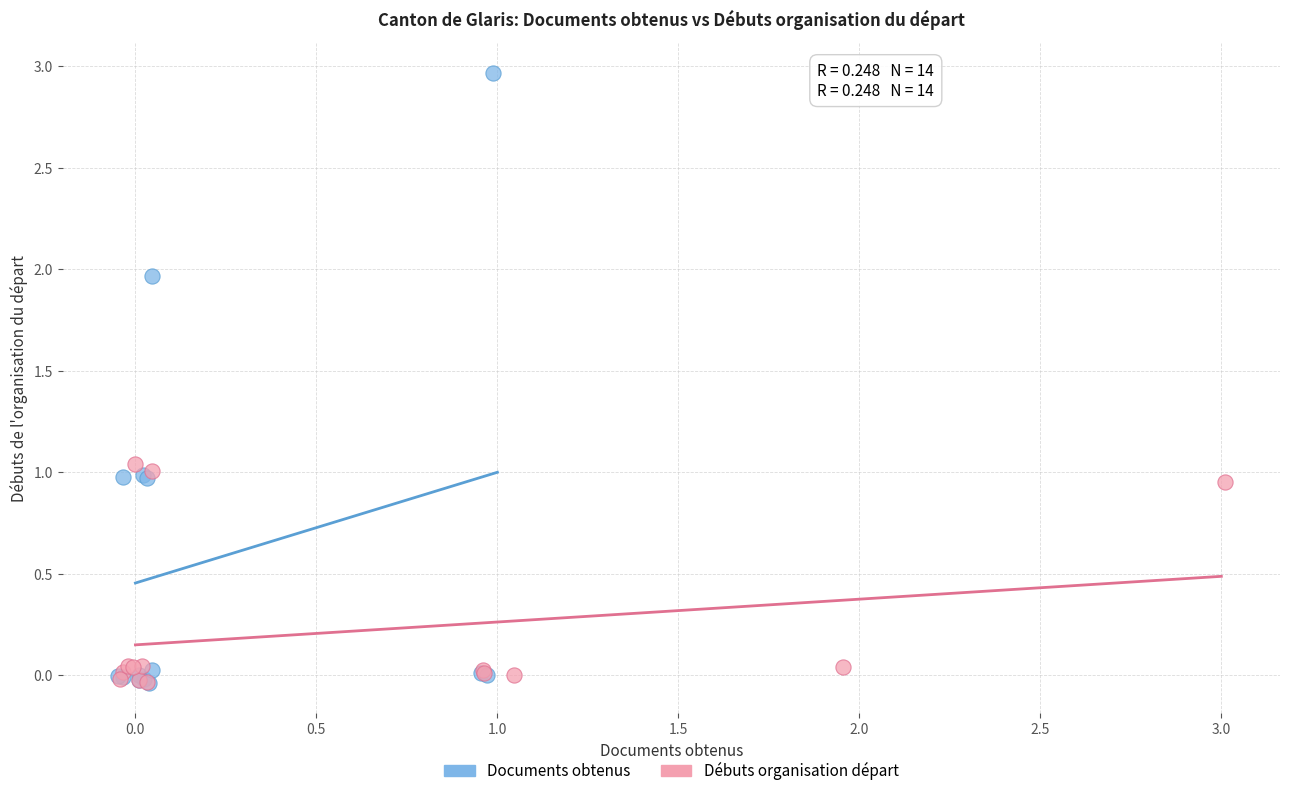

What are all the series names shown in the legend?

Documents obtenus, Débuts organisation départ